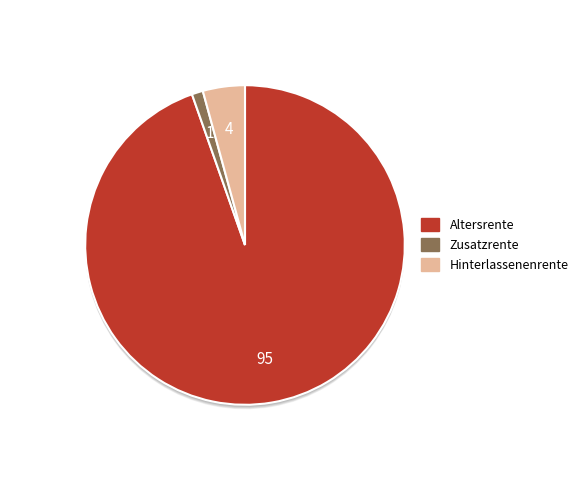

What is the smallest slice in the pie chart?

Zusatzrente